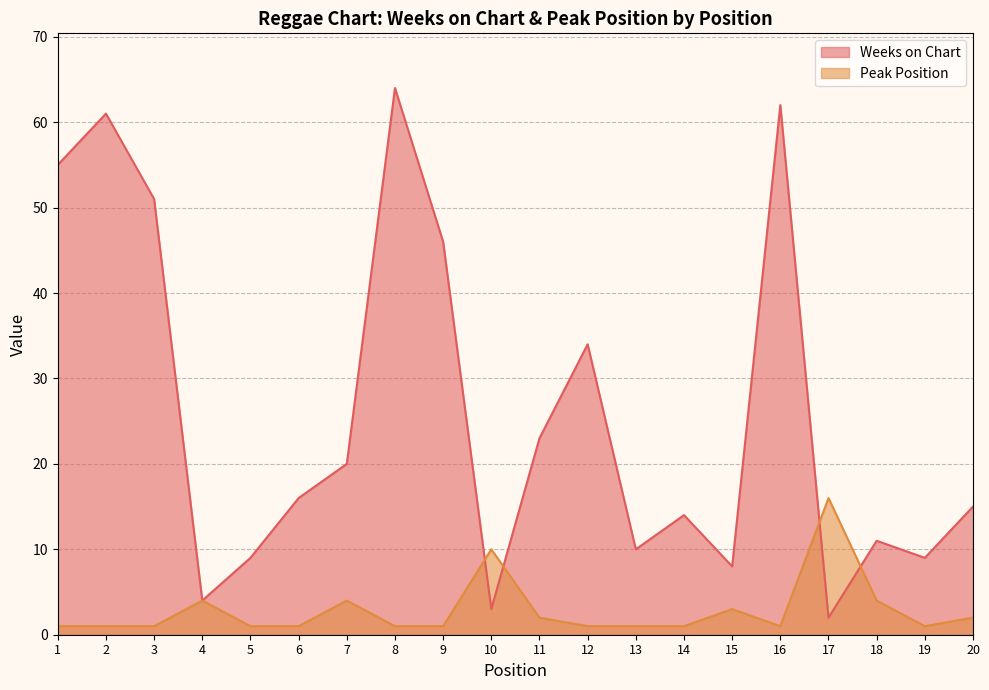

Between 18 and 13, which is larger?

18